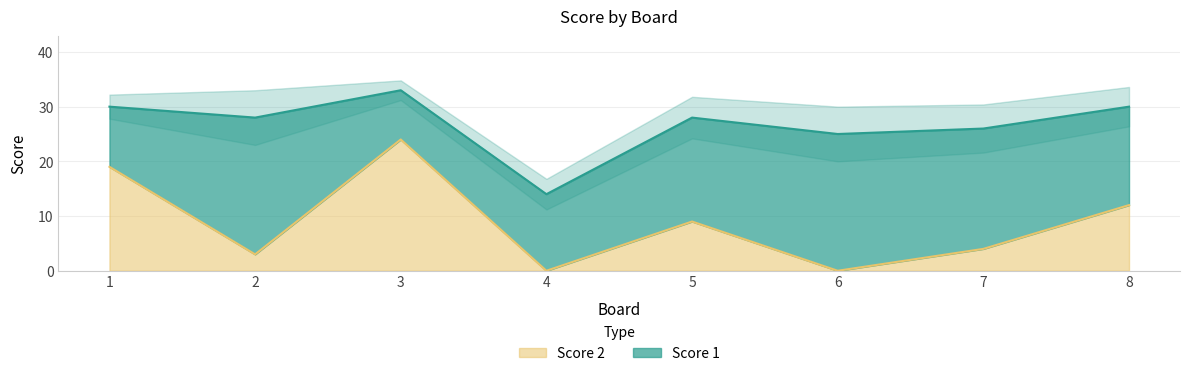

What is the ratio of the value at 7 to the value at 2?

1.3